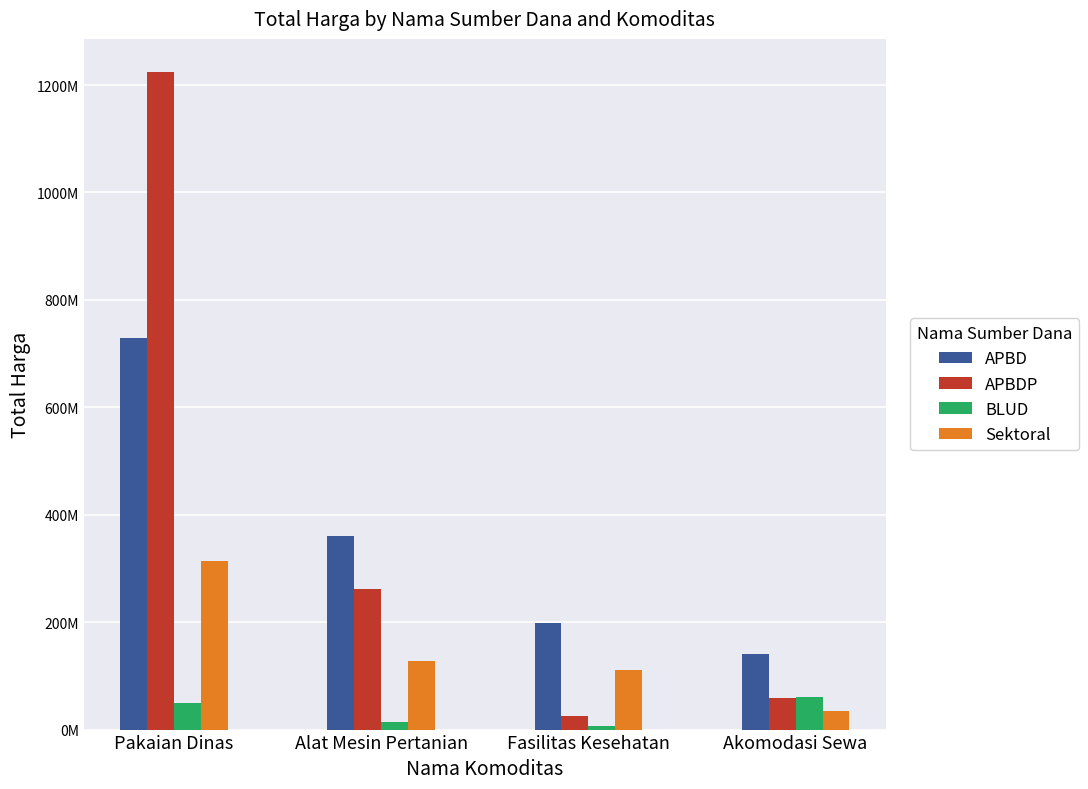

Rank the series at Pakaian Dinas from lowest to highest value.

BLUD, Sektoral, APBD, APBDP